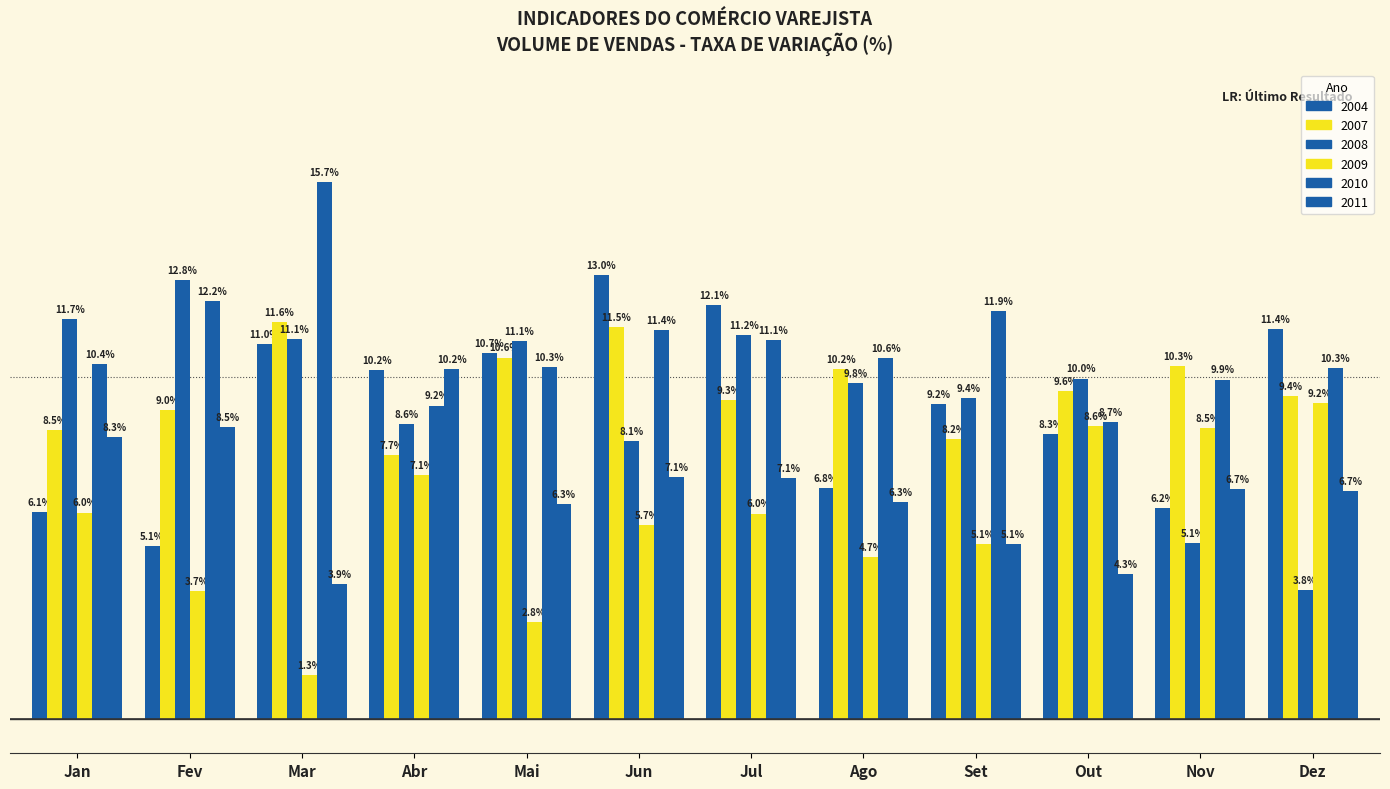

Are the bars horizontal?

No